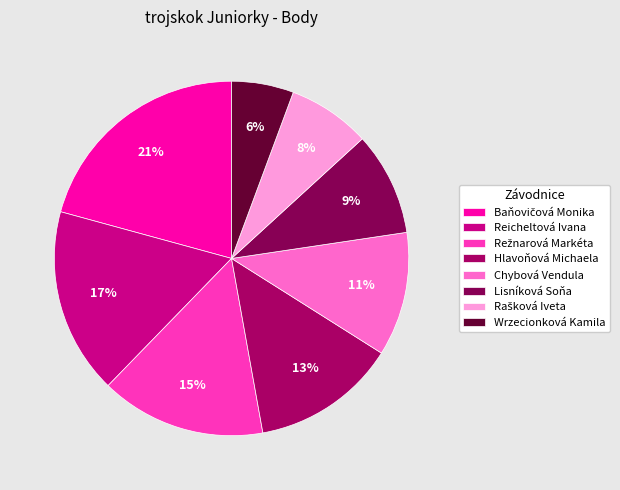

What is the ratio of the value at Lisníková Soňa to the value at Rašková Iveta?

1.2